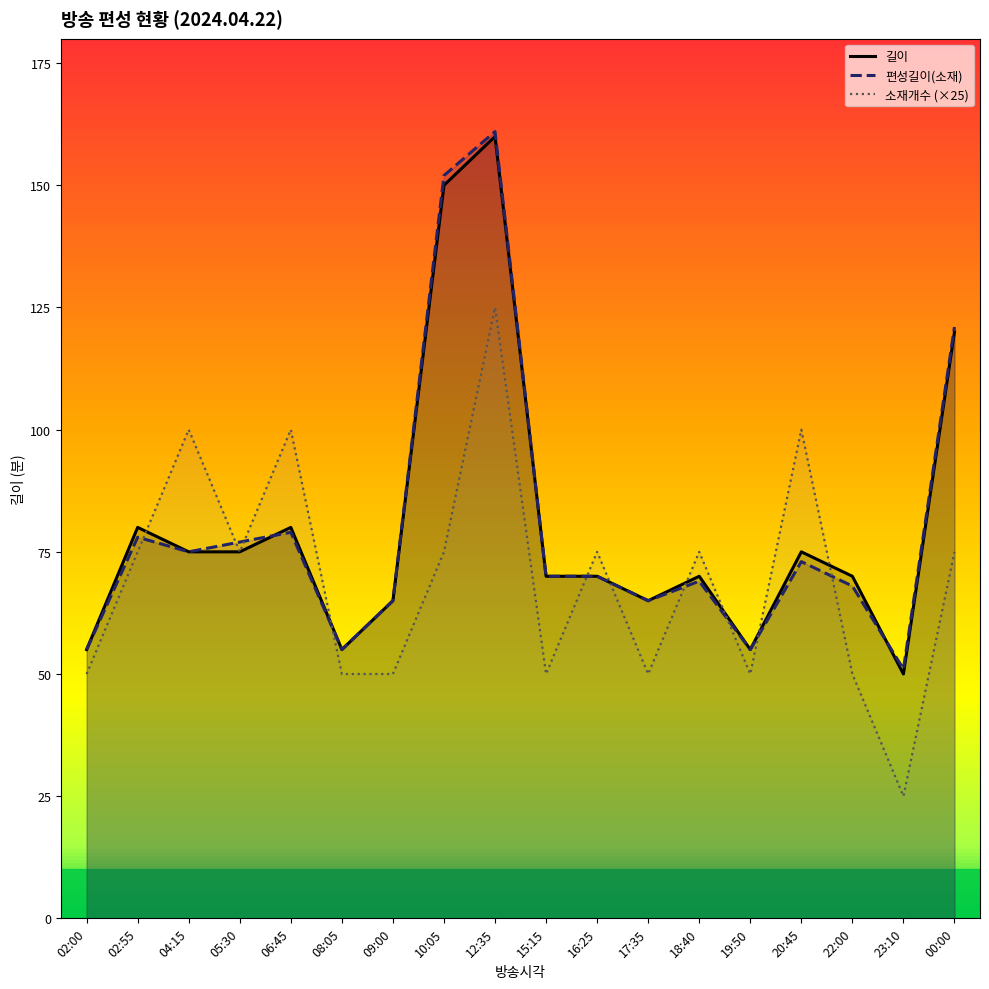

Reading left to right, what are all the values shown in this chart?

길이: 02:00=55	02:55=80	04:15=75	05:30=75	06:45=80	08:05=55	09:00=65	10:05=150	12:35=160	15:15=70	16:25=70	17:35=65	18:40=70	19:50=55	20:45=75	22:00=70	23:10=50	00:00=120
편성길이(소재): 02:00=55	02:55=78	04:15=75	05:30=77	06:45=79	08:05=55	09:00=65	10:05=152	12:35=161	15:15=70	16:25=70	17:35=65	18:40=69	19:50=55	20:45=73	22:00=68	23:10=51	00:00=121
소재개수: 02:00=50	02:55=75	04:15=100	05:30=75	06:45=100	08:05=50	09:00=50	10:05=75	12:35=125	15:15=50	16:25=75	17:35=50	18:40=75	19:50=50	20:45=100	22:00=50	23:10=25	00:00=75